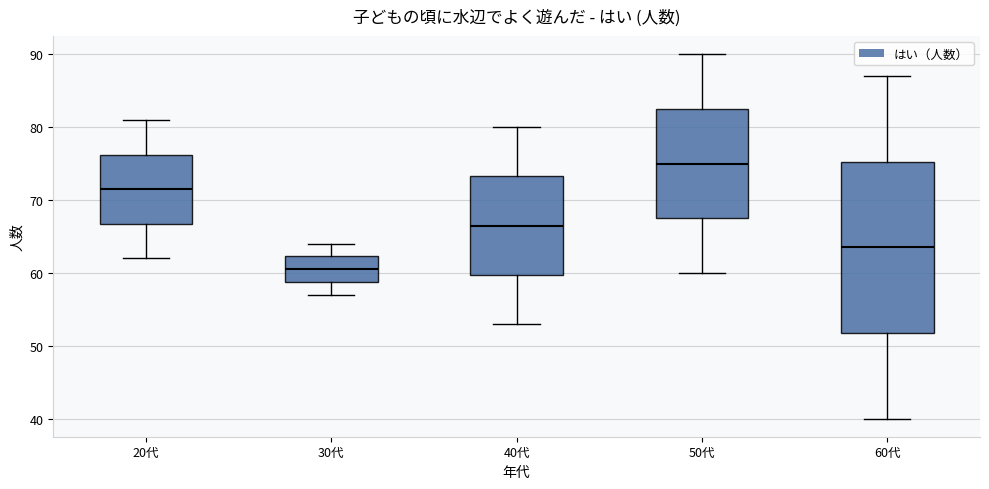

Which box's median line is the highest?

50代